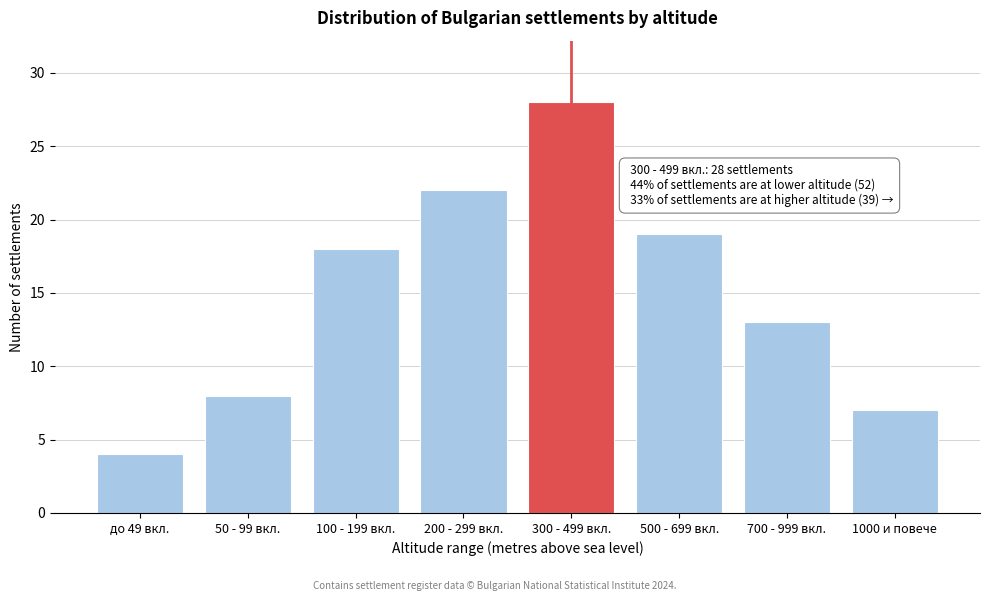

Reading right to left, list all the values displayed in this chart.

1000 и повече=7	700 - 999 вкл.=13	500 - 699 вкл.=19	300 - 499 вкл.=28	200 - 299 вкл.=22	100 - 199 вкл.=18	50 - 99 вкл.=8	до 49 вкл.=4